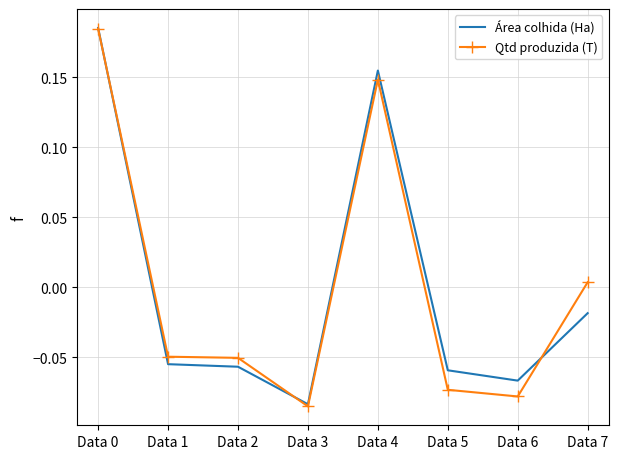

True or false: Área colhida (Ha) has a value of -0.0 at Data 1.

False